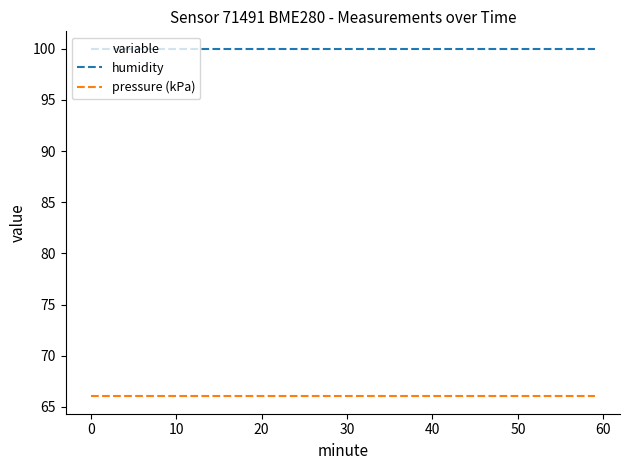

What are all the series names shown in the legend?

humidity, pressure (kPa)